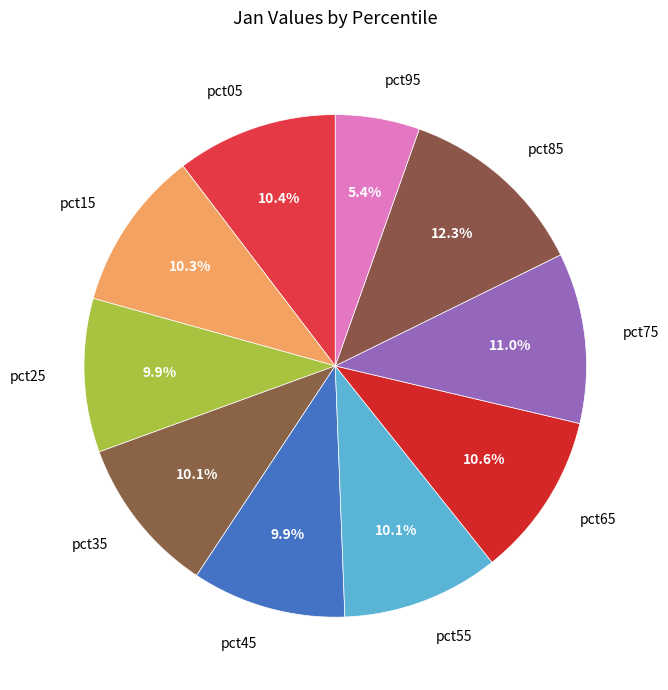

To the nearest percent, what is the difference between the largest and smallest slice percentages?

7%